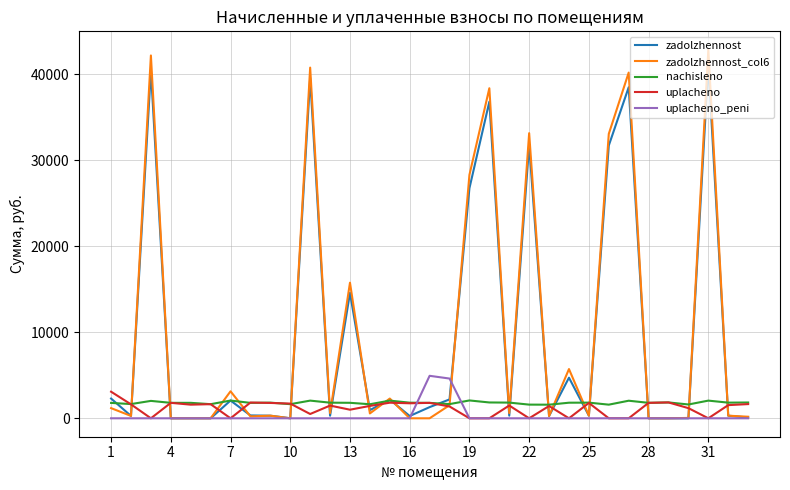

What is the sum of all zadolzhennost_col6 values?

332412.4